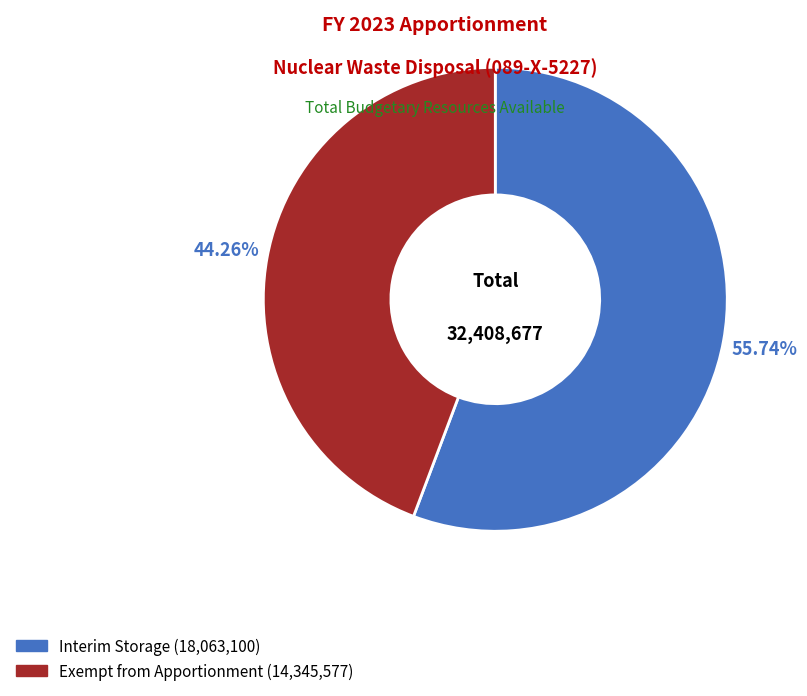

Is there any slice that represents more than half of the pie?

Yes